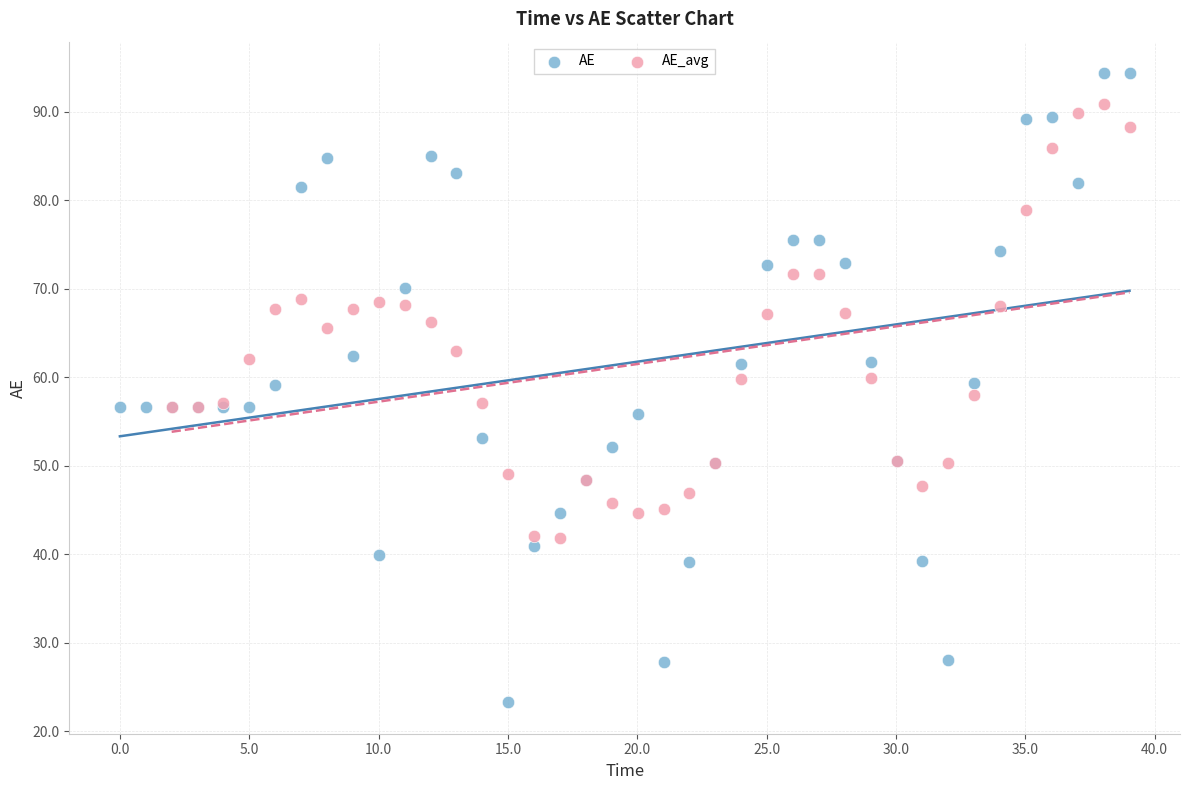

Which series reaches the minimum Y coordinate?

AE